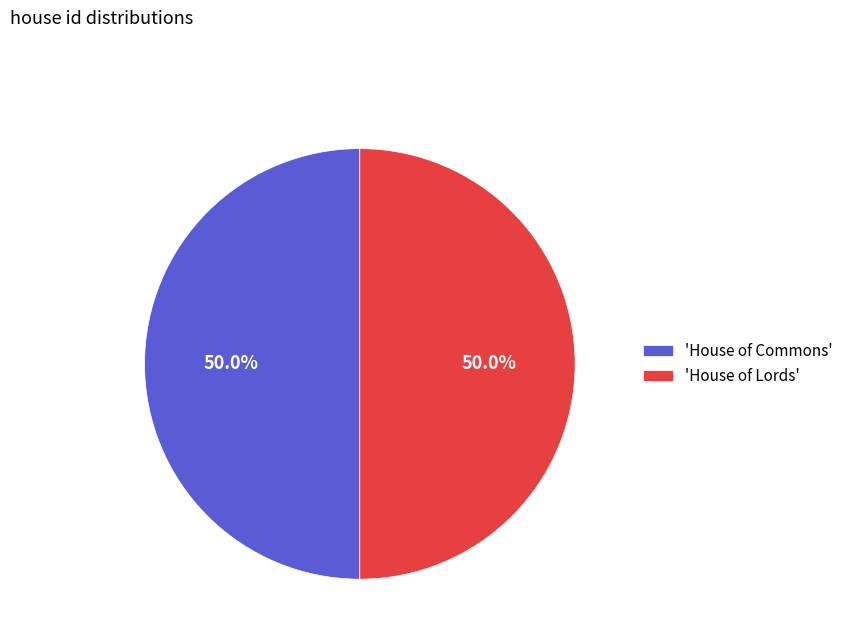

Do 'House of Lords' and 'House of Commons' together represent more than half of the pie?

Yes